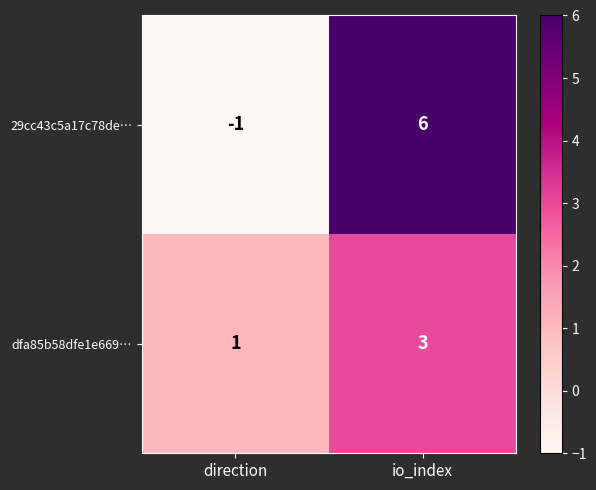

What is the greatest value displayed?

6